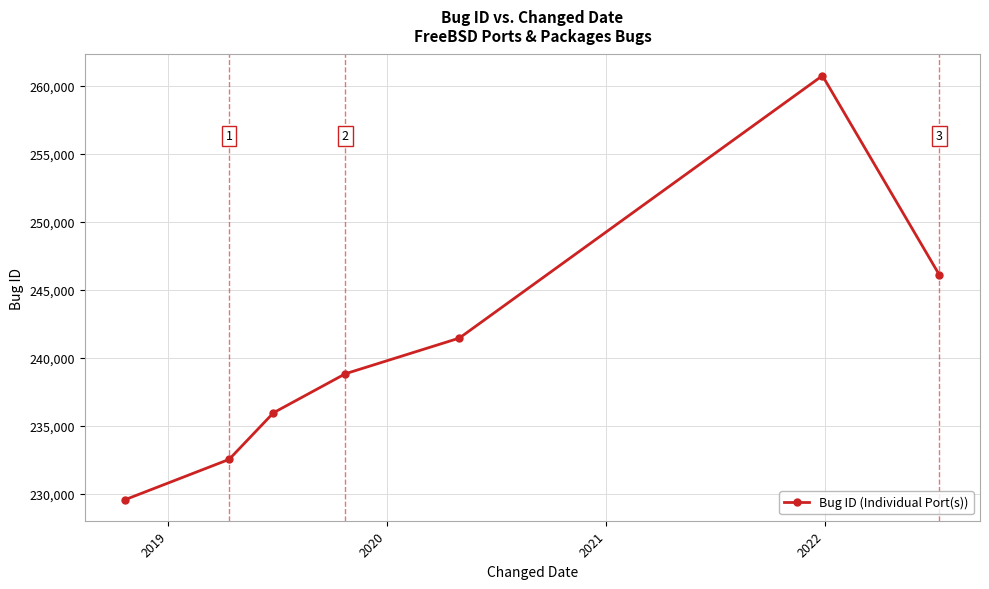

What is the smallest value displayed?

229569